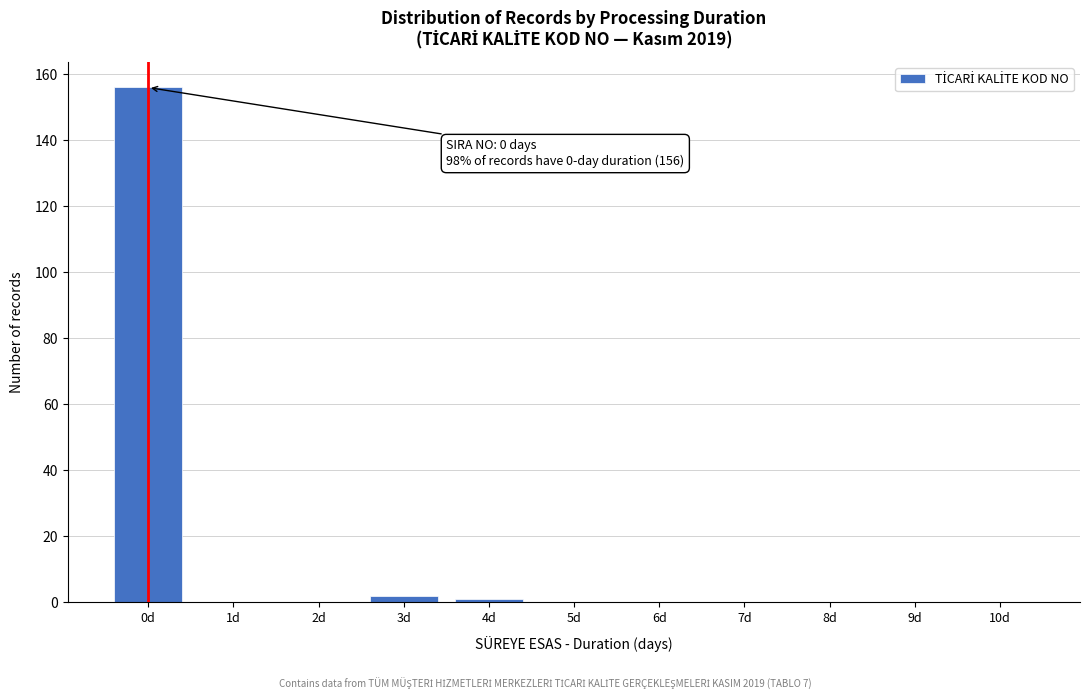

Reading left to right, what are all the values shown in this chart?

0d=156	1d=0	2d=0	3d=2	4d=1	5d=0	6d=0	7d=0	8d=0	9d=0	10d=0